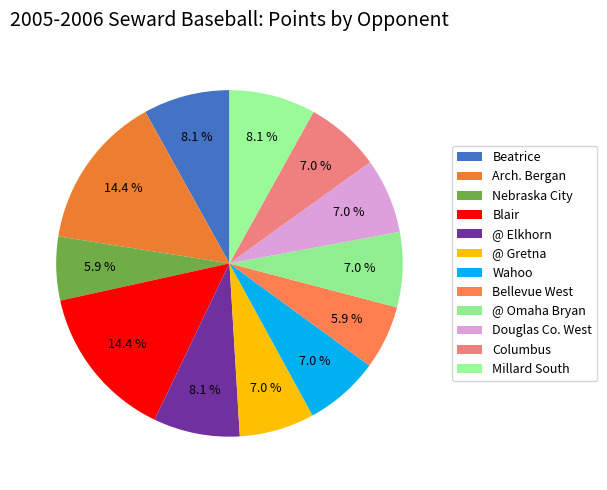

Count the number of slices in the pie.

12